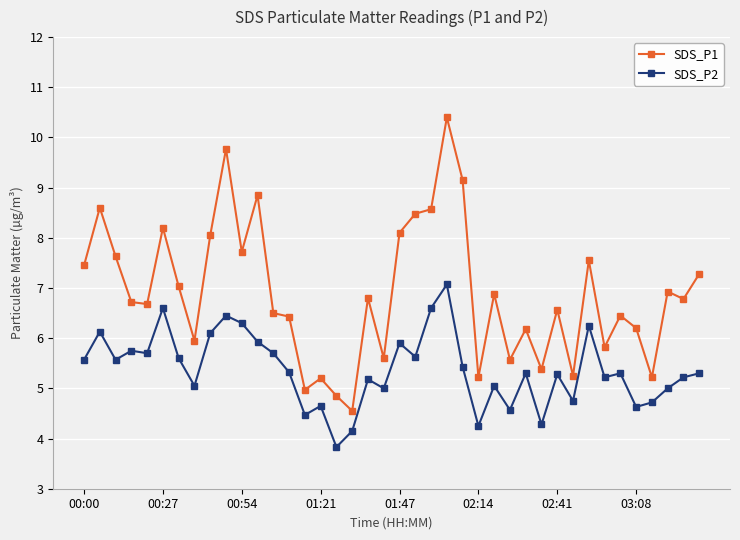

What is the maximum value shown in the chart?

10.4